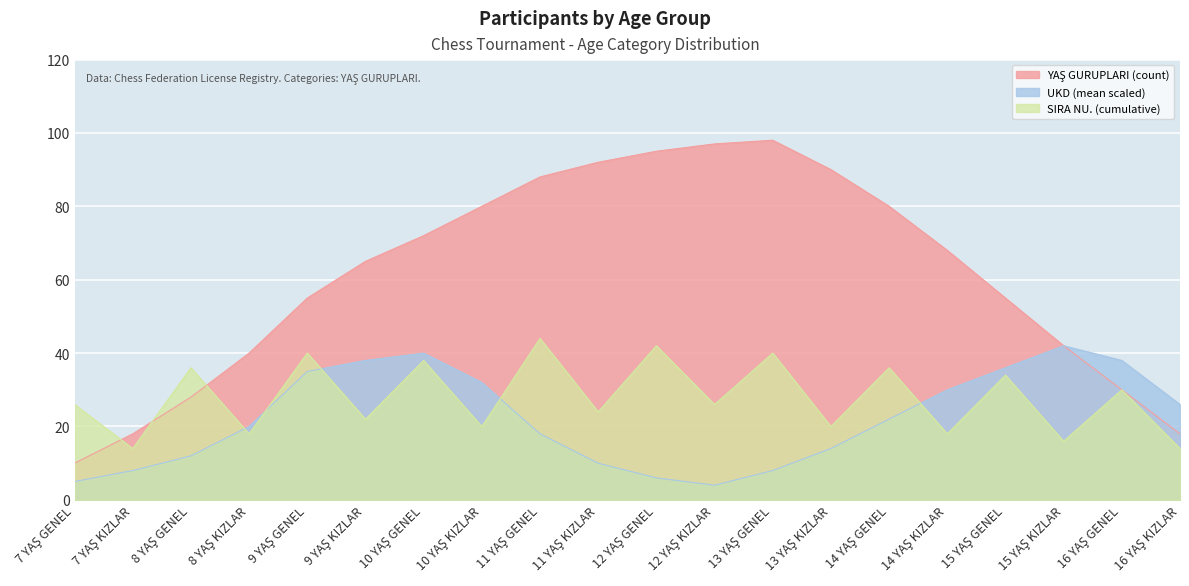

Is the value of YAŞ GURUPLARI (count) at 9 YAŞ KIZLAR greater than the value of UKD (mean scaled) at 7 YAŞ GENEL?

Yes